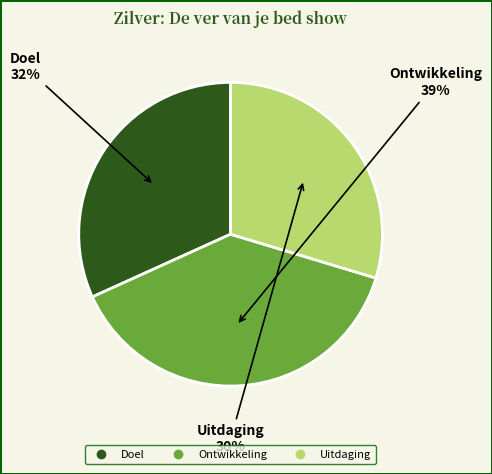

Is it true that Doel is 22% of the pie?

False